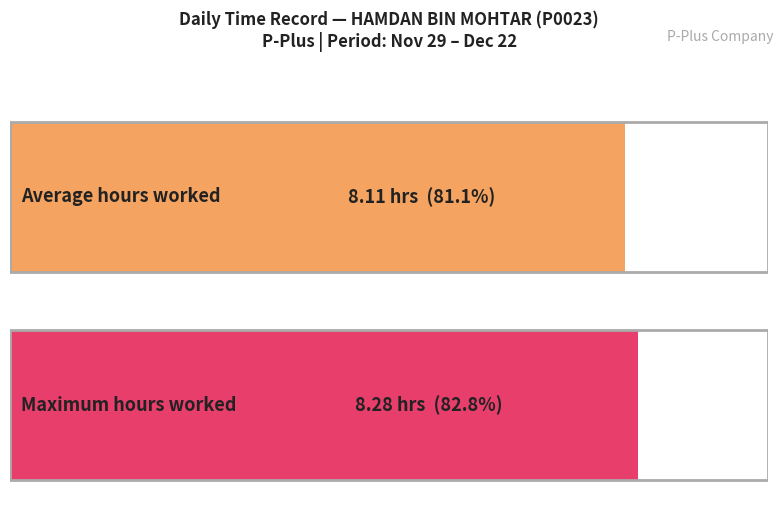

What is the difference between the second highest and second lowest values?

0.2